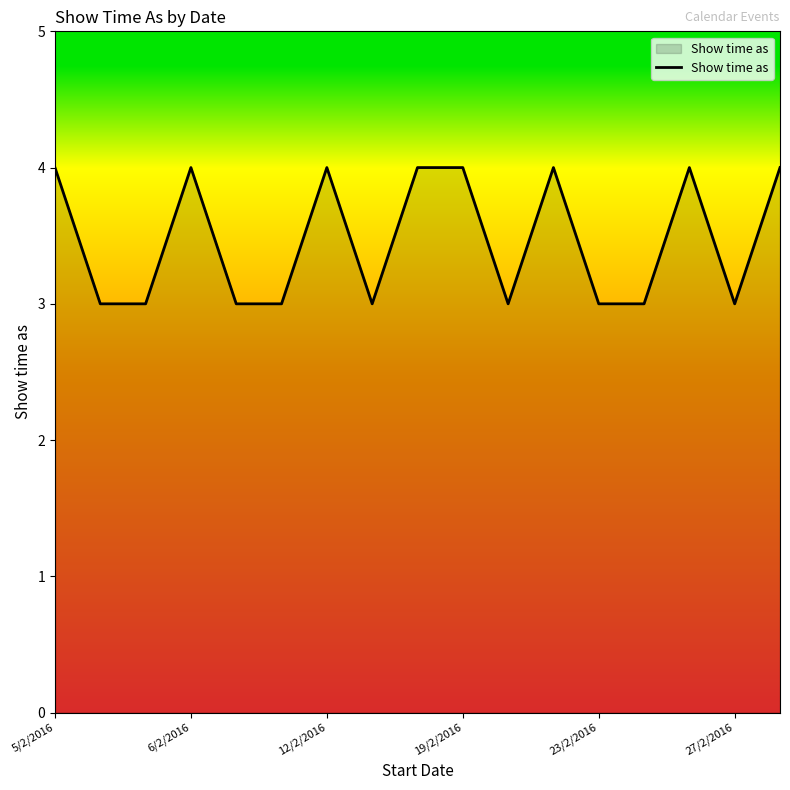

What is the greatest value displayed?

4